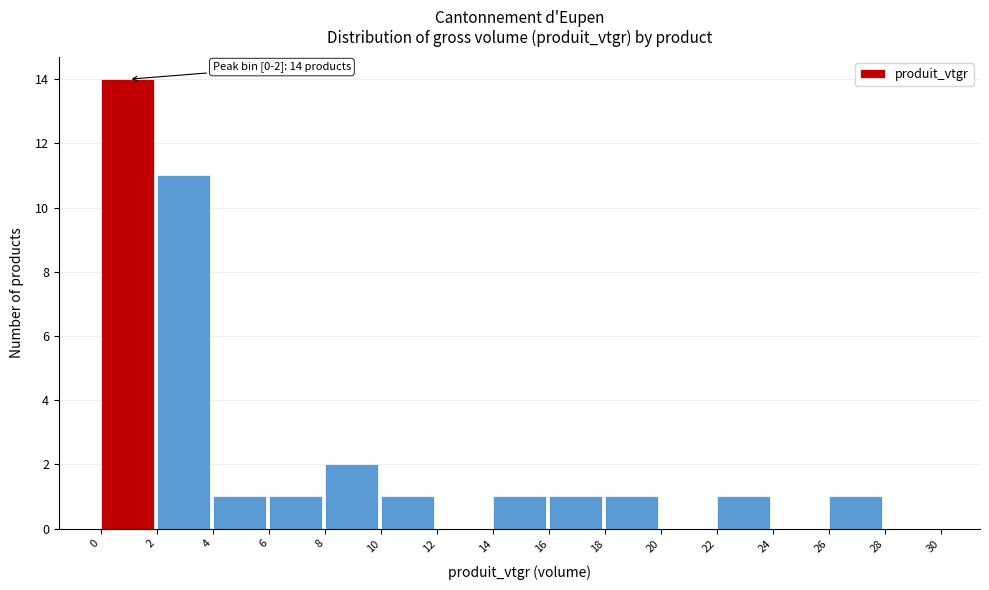

Over which range of the x-axis is the bar tallest?

0 to 2